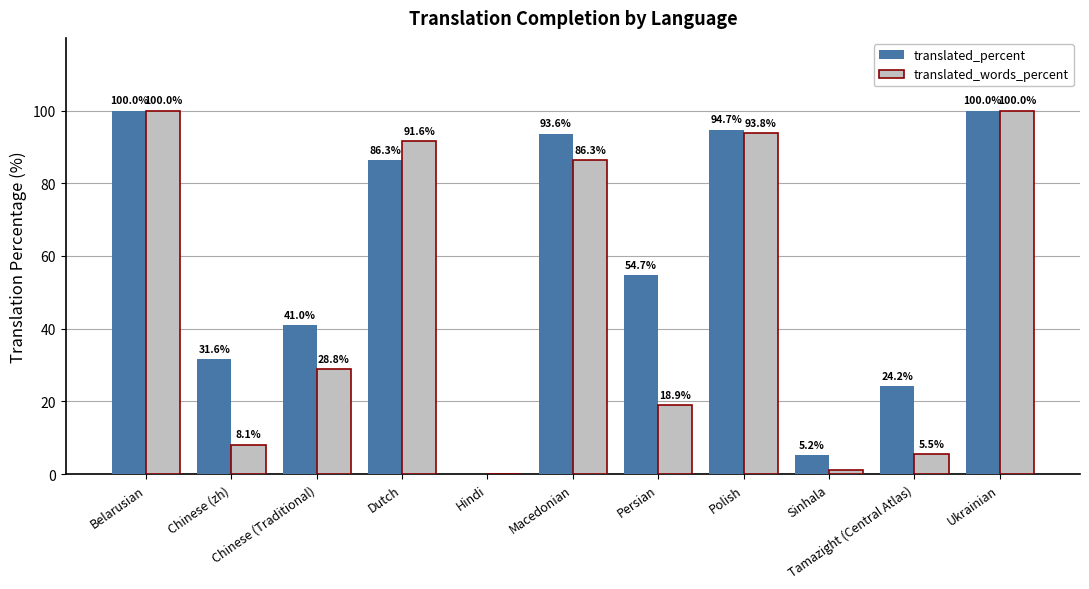

The translated_words_percent series shows 0.0 at Hindi. True or false?

True